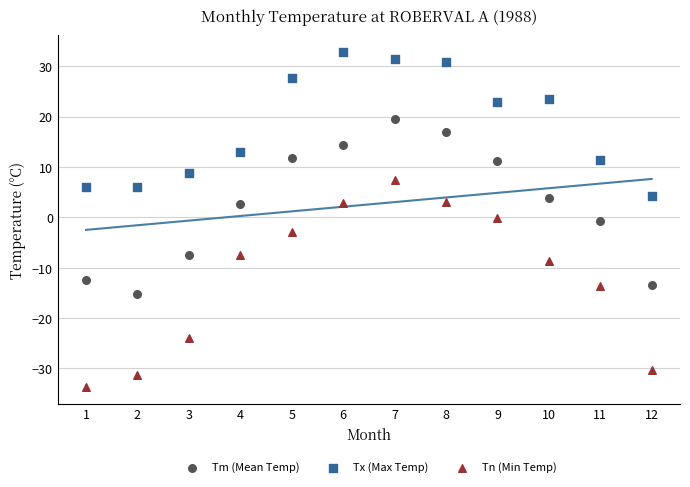

Across all data points, what is the range of Y values (max minus min)?

66.5